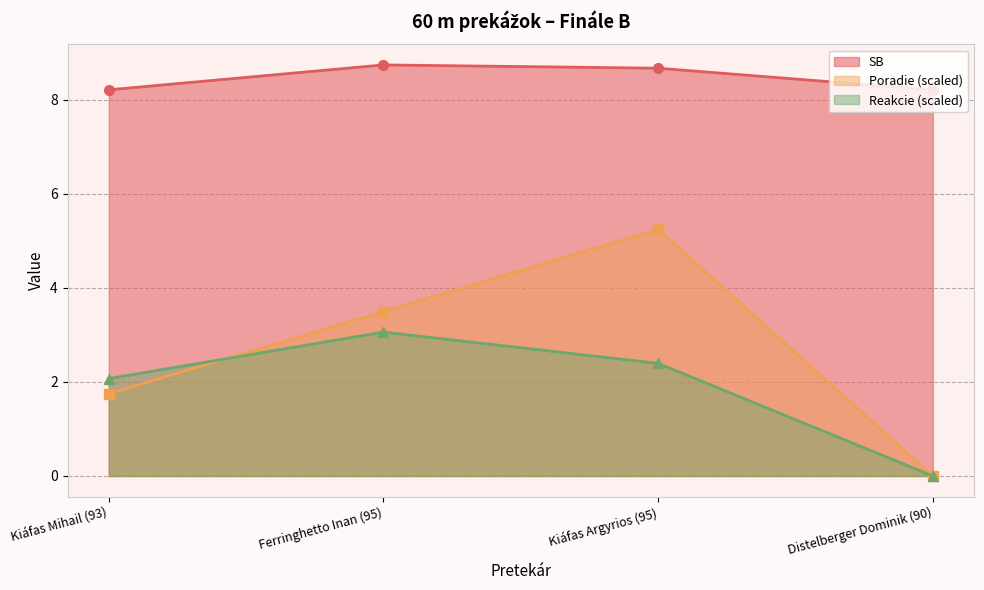

At which category does the chart reach its minimum across all series?

Distelberger Dominik (90)